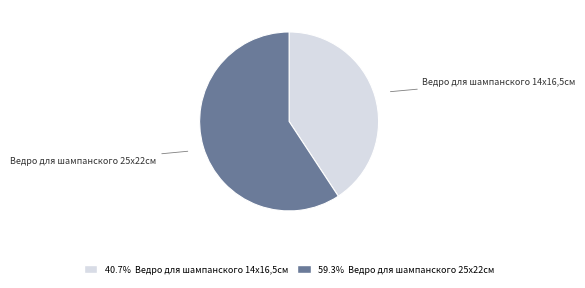

Is there any slice that represents more than half of the pie?

Yes